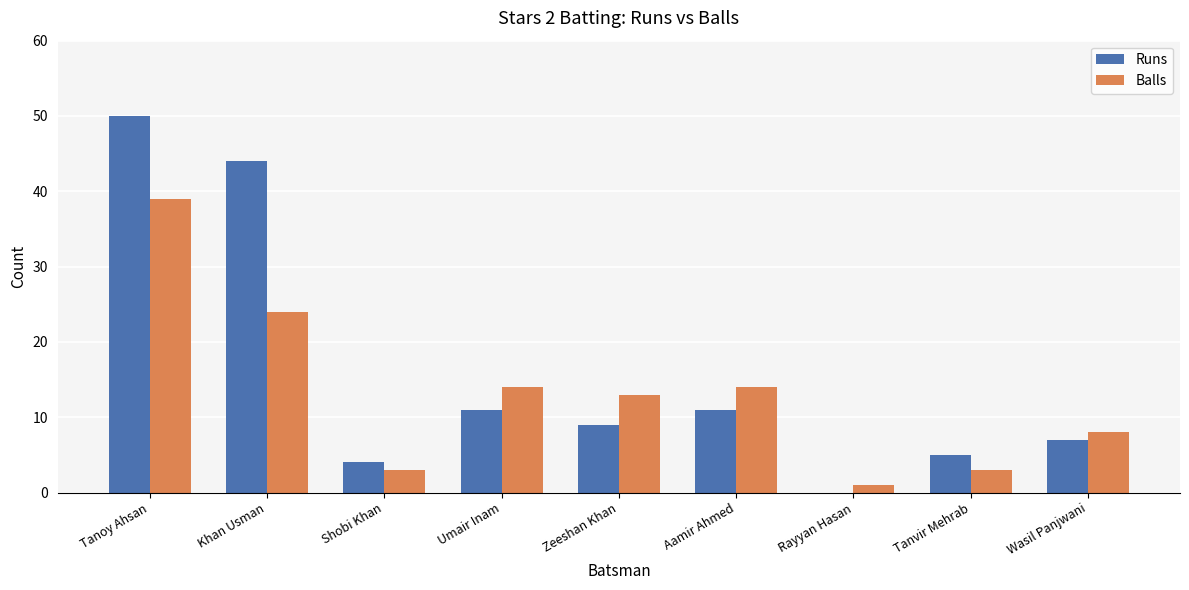

Between Khan Usman and Shobi Khan, which series saw the biggest shift?

Runs